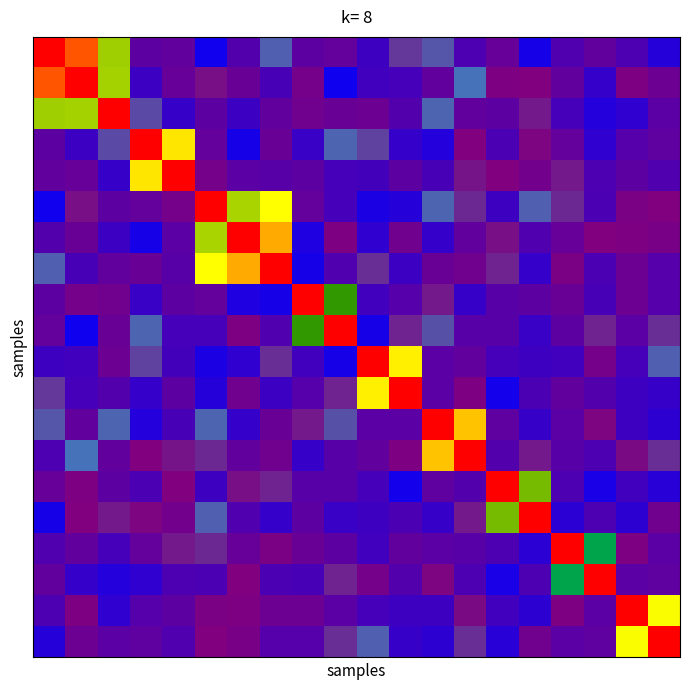

At which category is the sum across all series the highest?

7